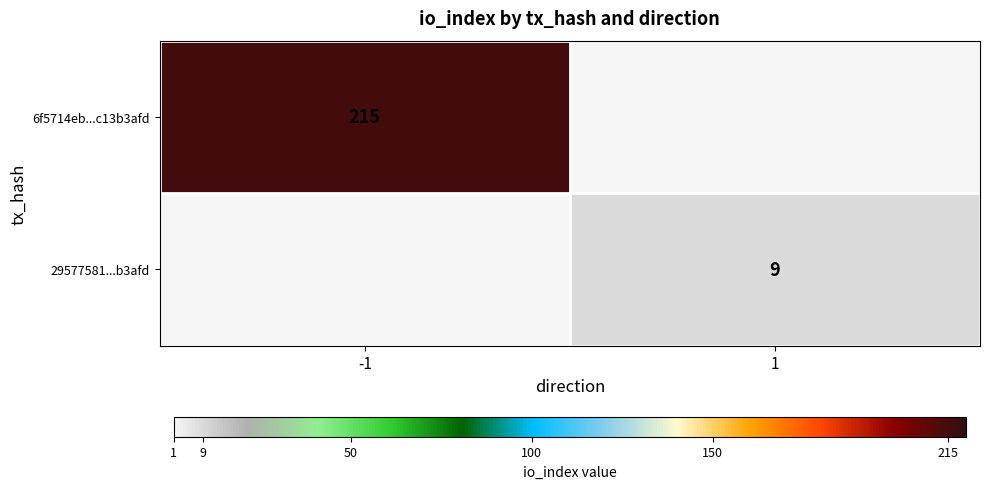

Is it true that 6f5714eb...c13b3afd equals 304 at -1?

False